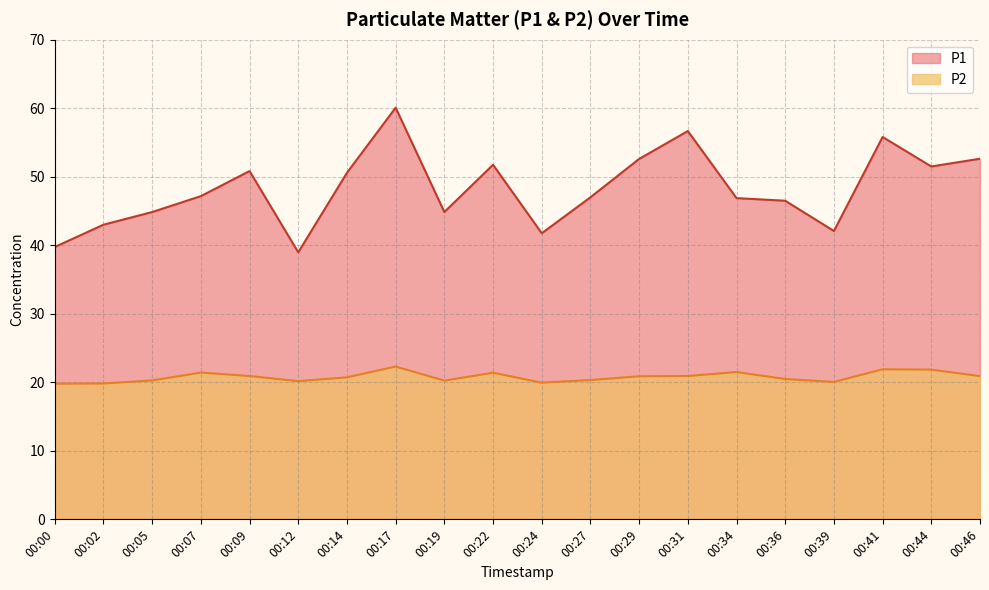

At which label does P1 reach its minimum?

00:12